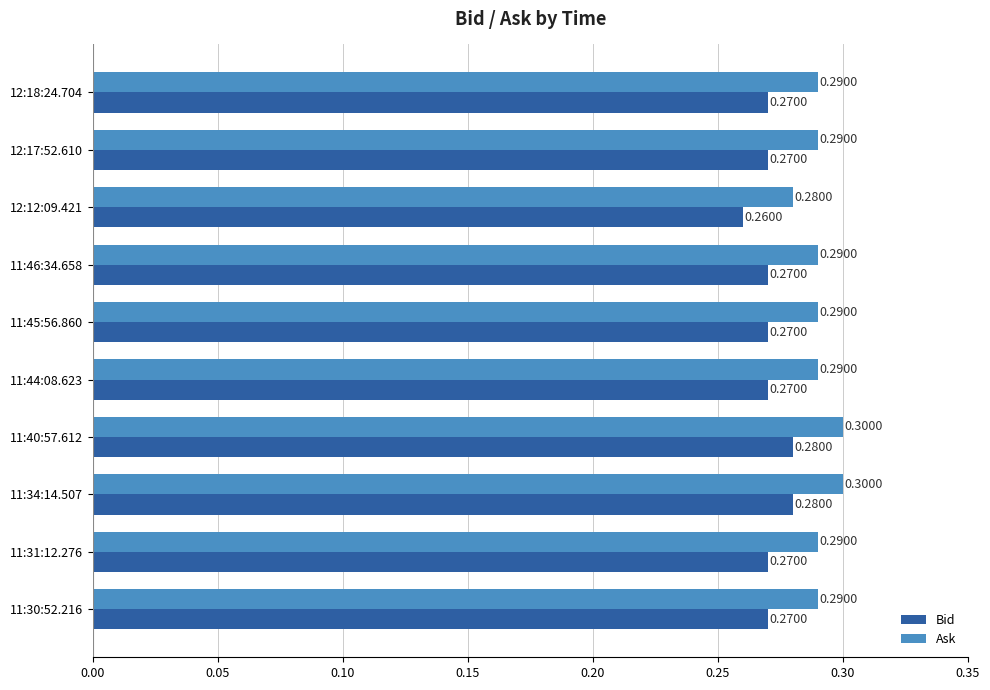

Which label corresponds to the smallest value in the chart?

12:12:09.421